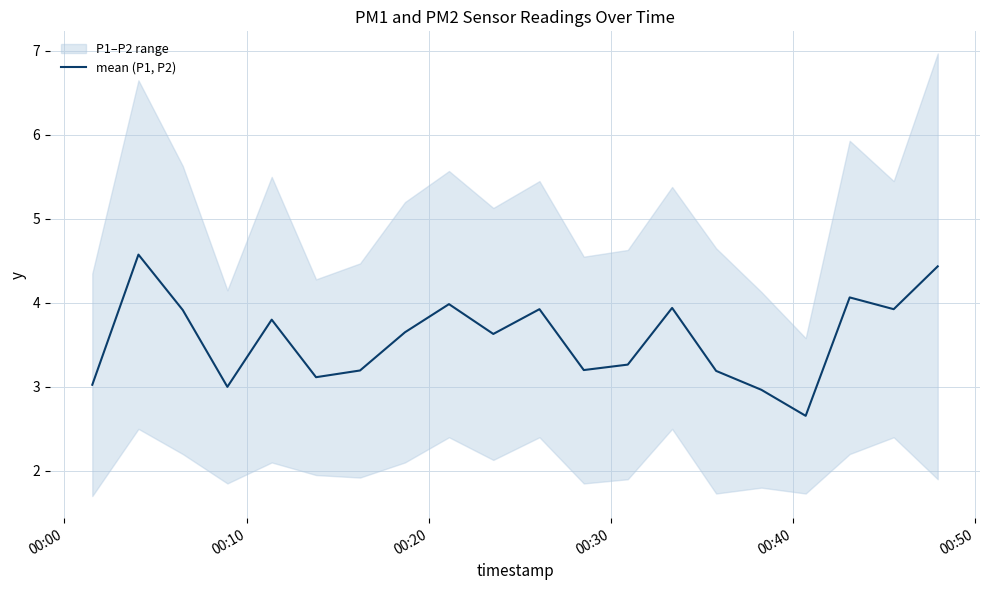

What is the maximum value shown in the chart?

4.6